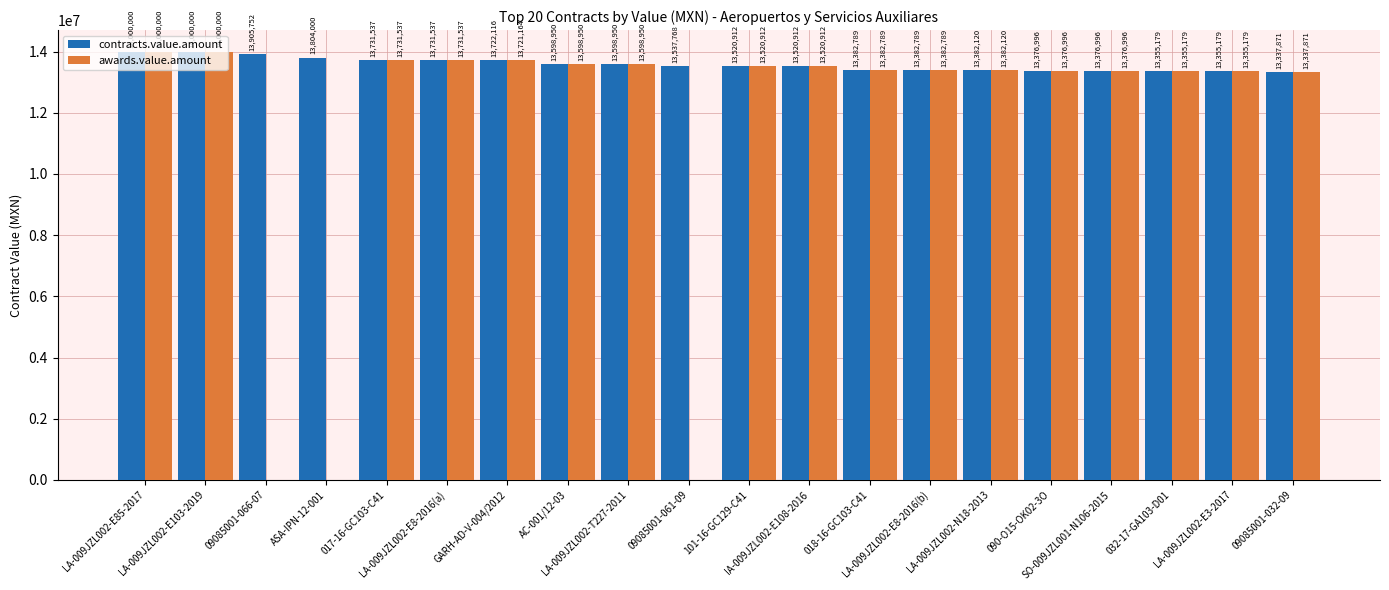

What is the maximum value shown in the chart?

14000000